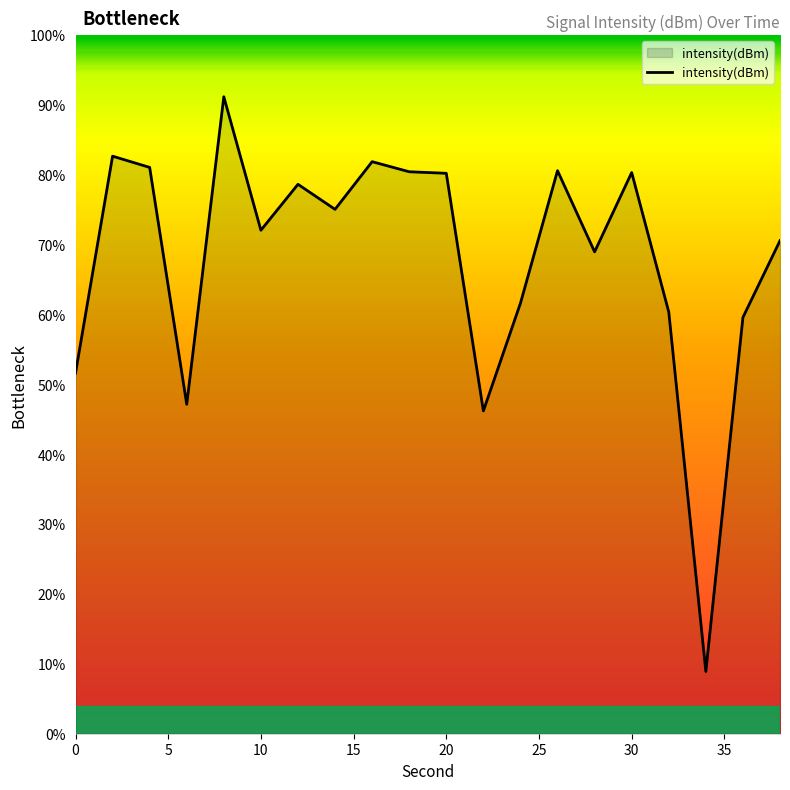

What is the difference between the maximum and minimum values?

82.3